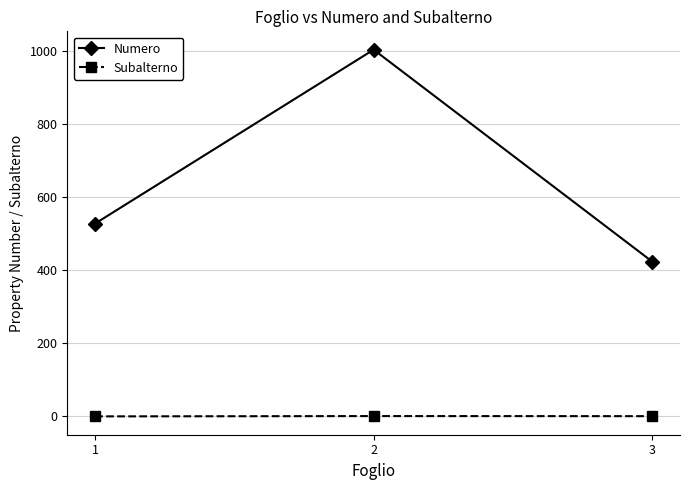

What is the greatest value displayed?

1003.6